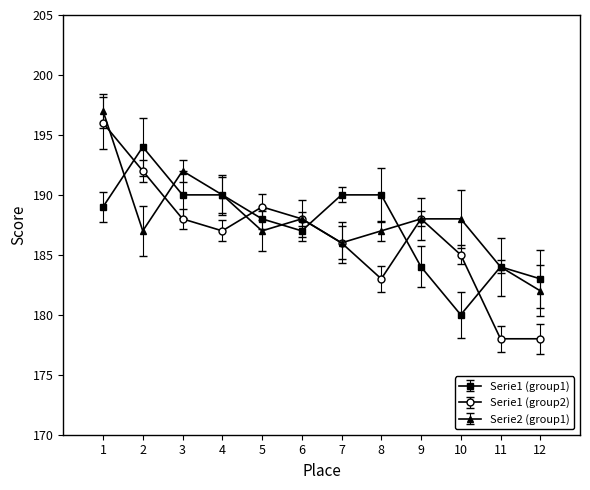

Is the value of Serie2 (group1) at 11 greater than the value of Serie1 (group2) at 10?

No